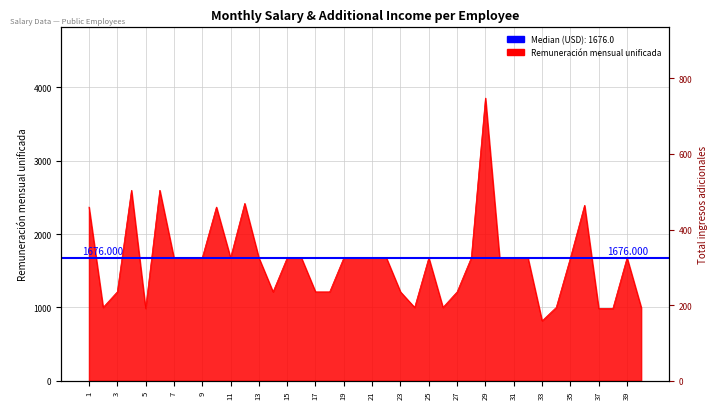

What is the difference between the maximum and second lowest values?

2868